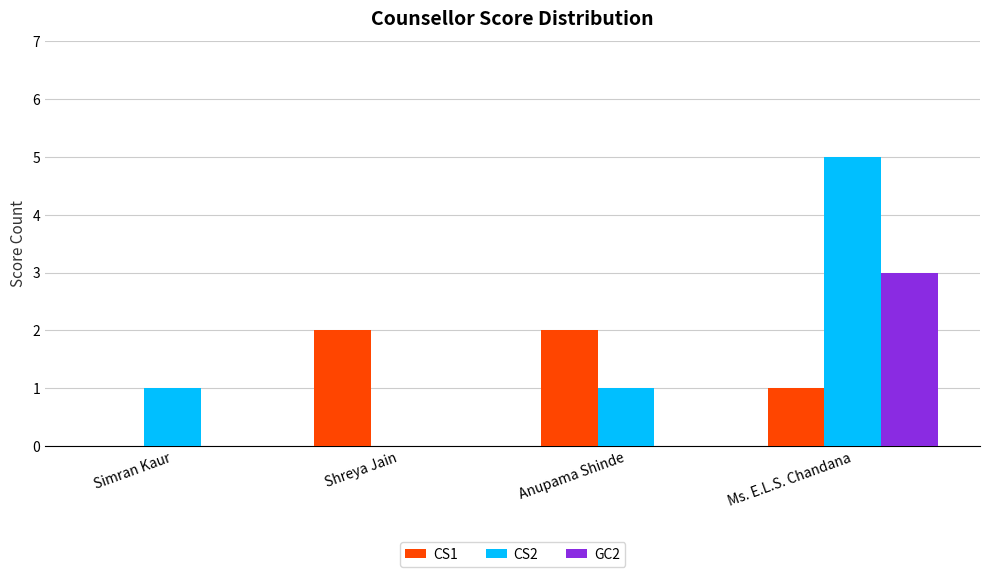

At which category does the chart reach its peak across all series?

Ms. E.L.S. Chandana